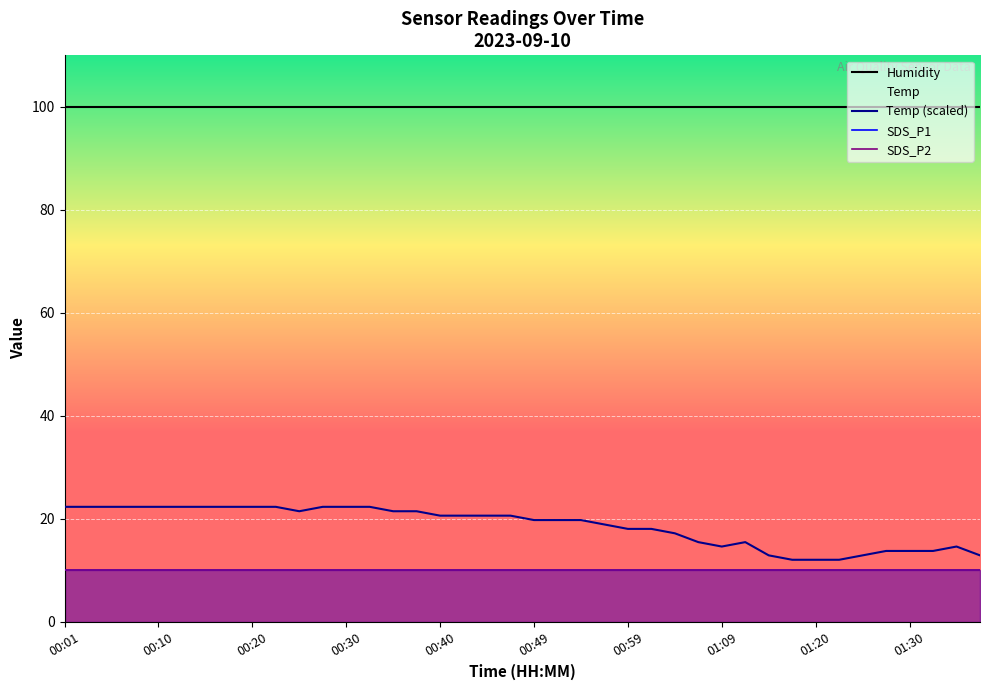

True or false: SDS_P1 and Humidity cross at least once.

False